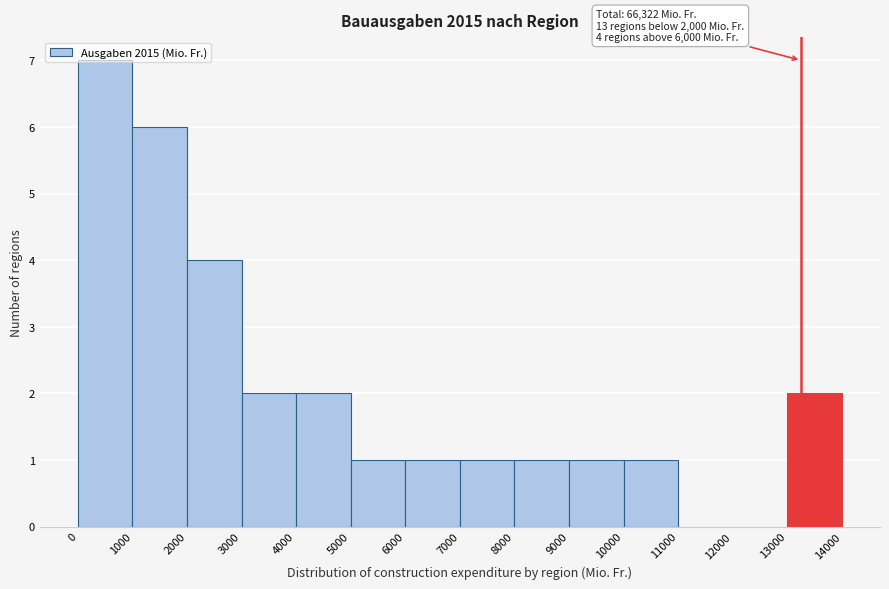

Which range on the x-axis has the tallest bar?

0 to 1000